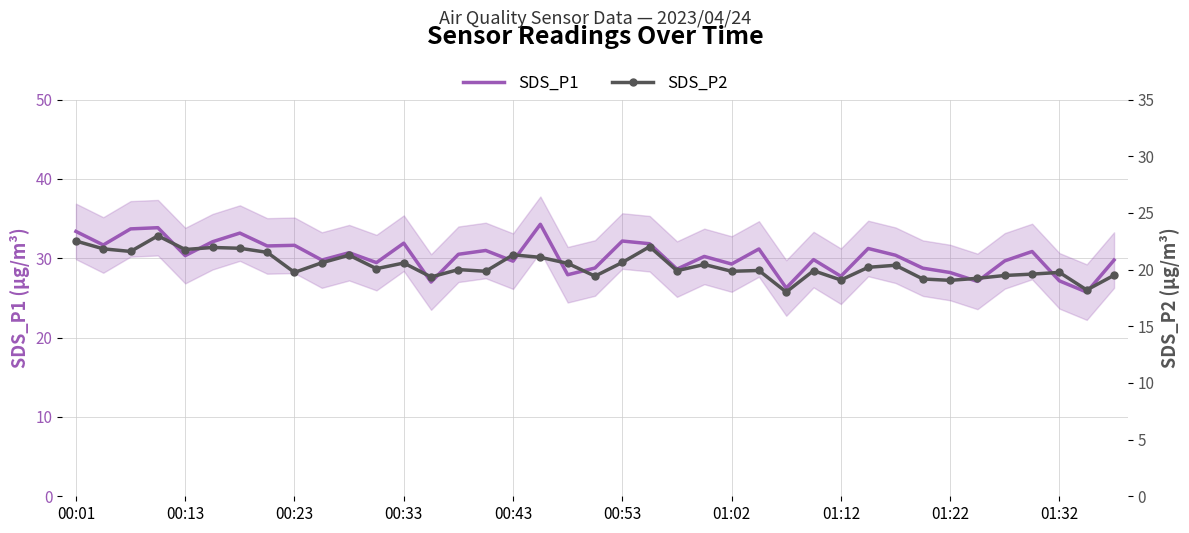

How many values in the SDS_P1 series exceed 30?

21